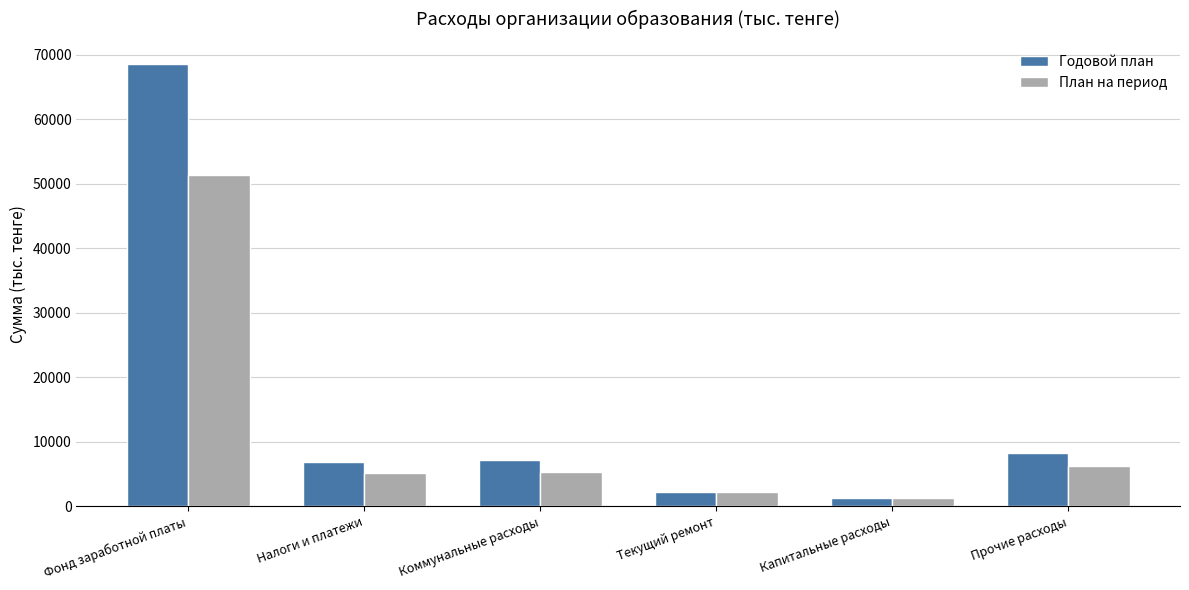

The Годовой план series shows 68555.8 at Фонд заработной платы. True or false?

True